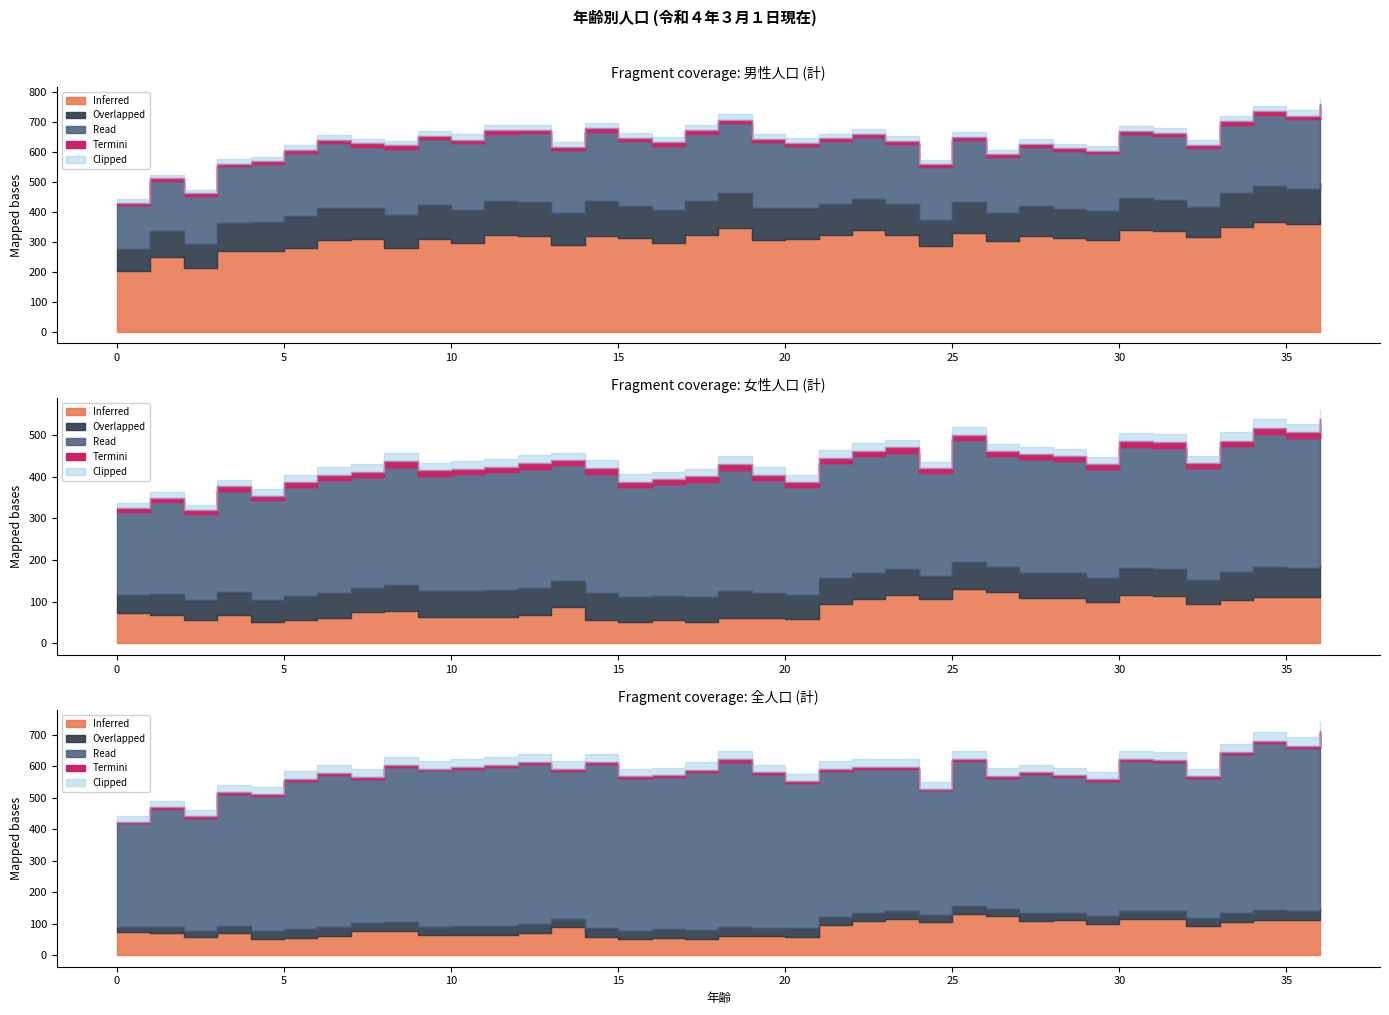

What is the lowest value of the 計(計) series?

442